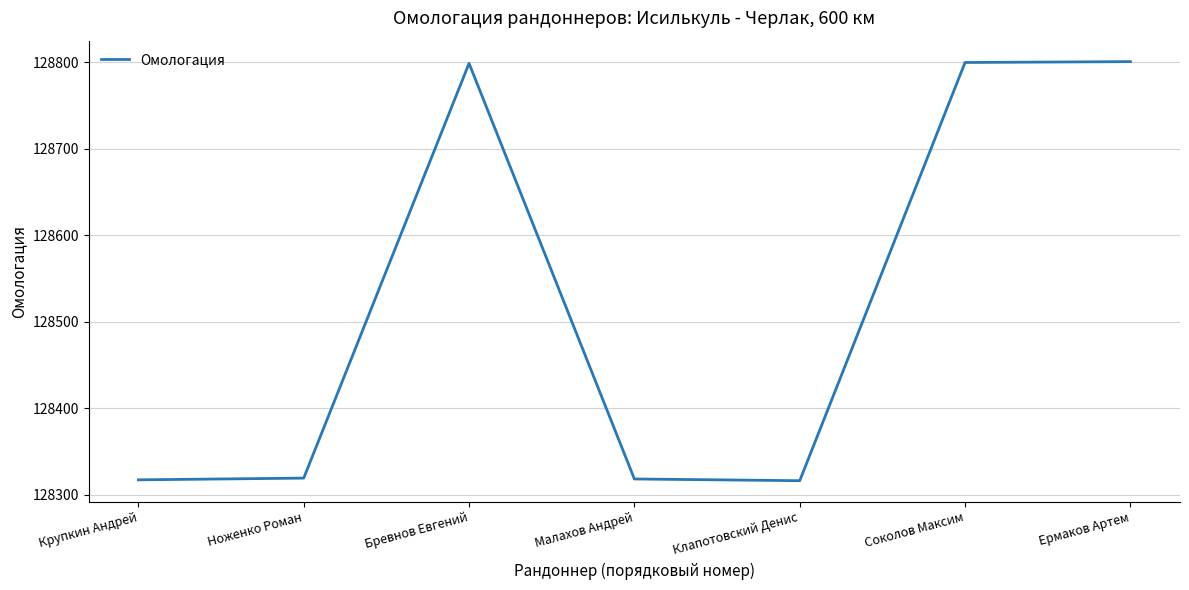

Approximately how many times larger is the value at Соколов Максим compared to Бревнов Евгений?

1.0